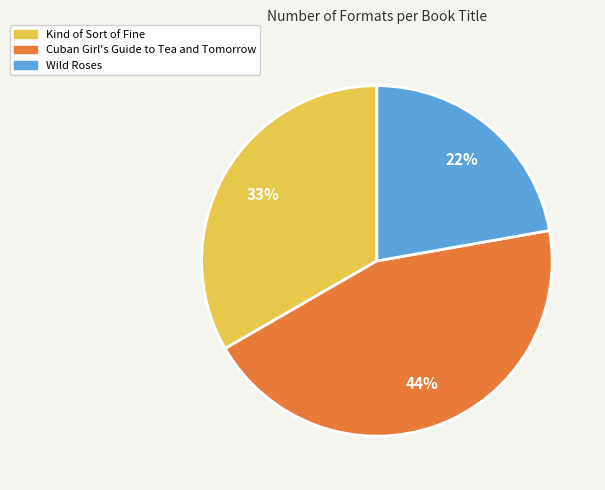

To the nearest percent, what is the average slice percentage?

33%